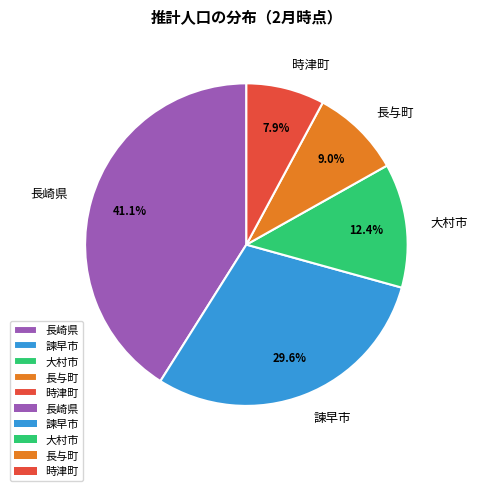

Which slice is the largest?

長崎県